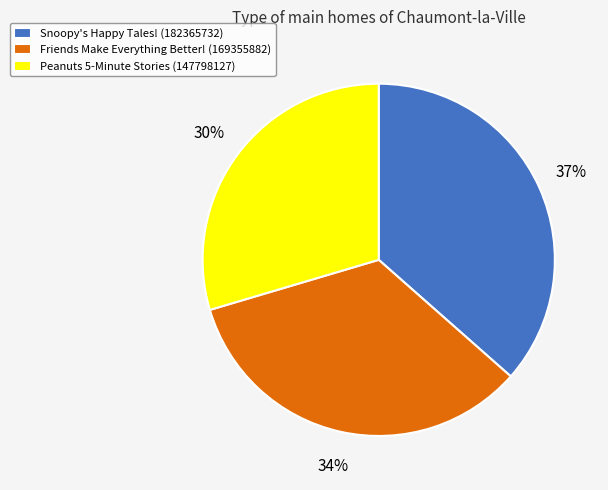

How many segments does this pie chart have?

3